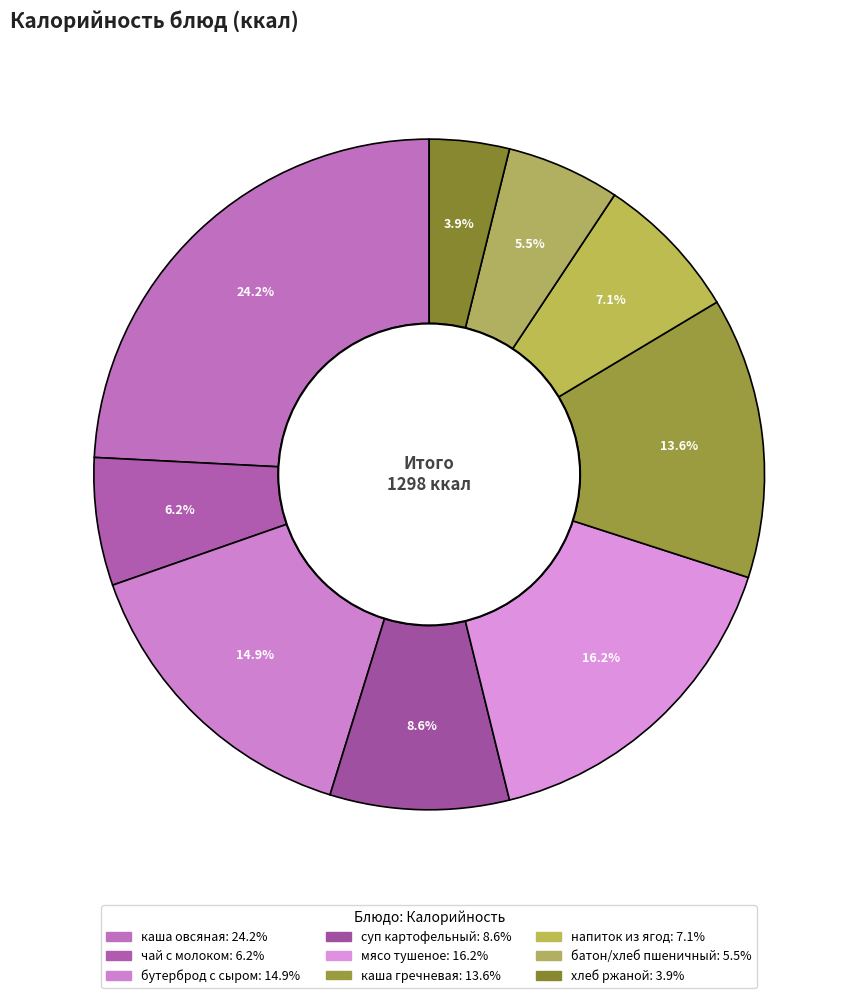

Combined, do суп картофельный and хлеб ржаной account for over 50%?

No